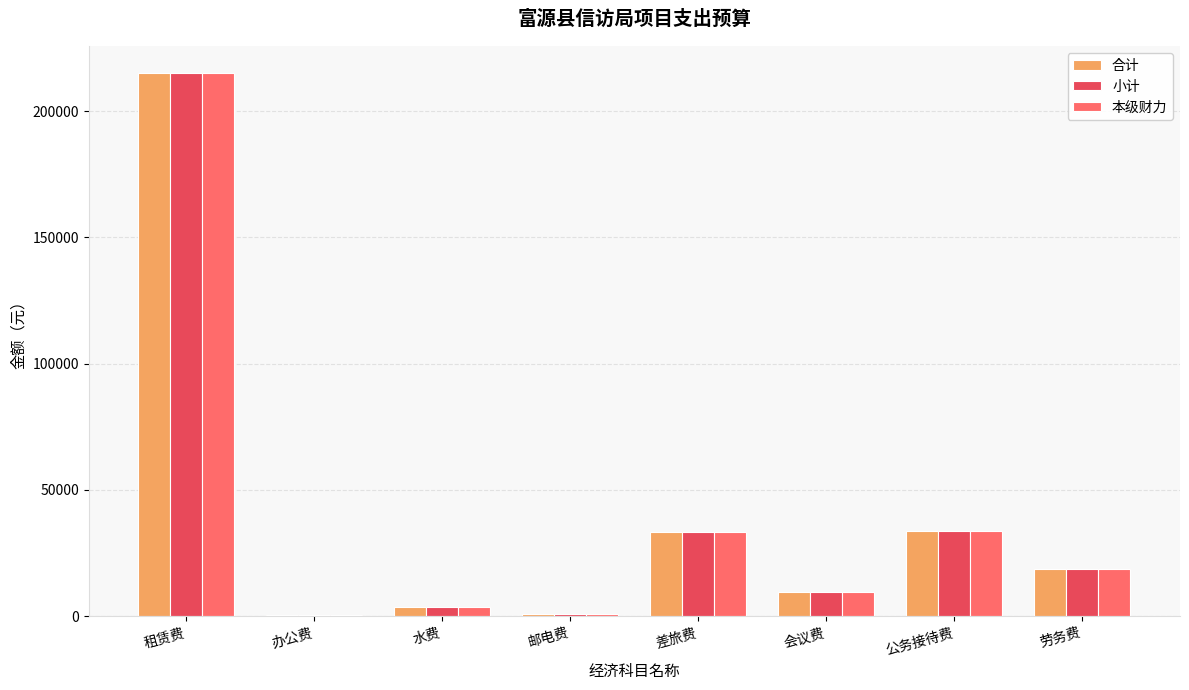

At which category is the sum across all series the highest?

租赁费